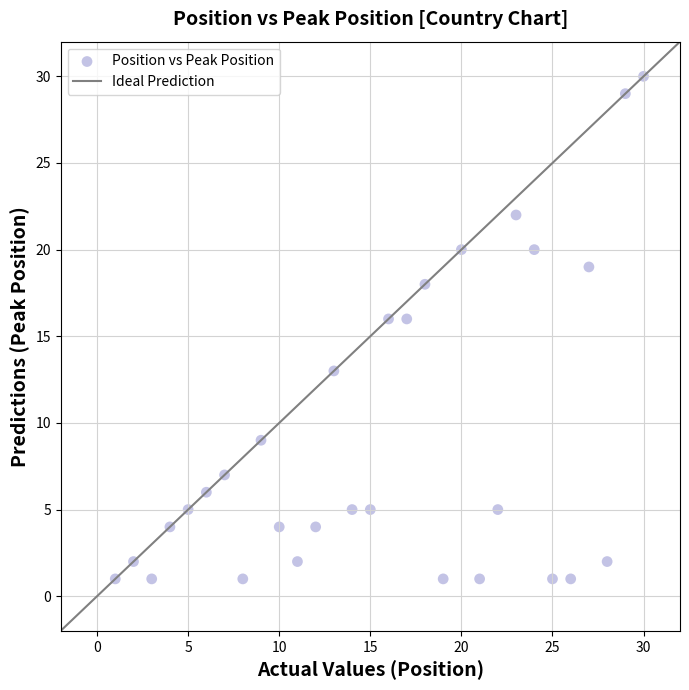

What is the range of X values (max minus min)?

29